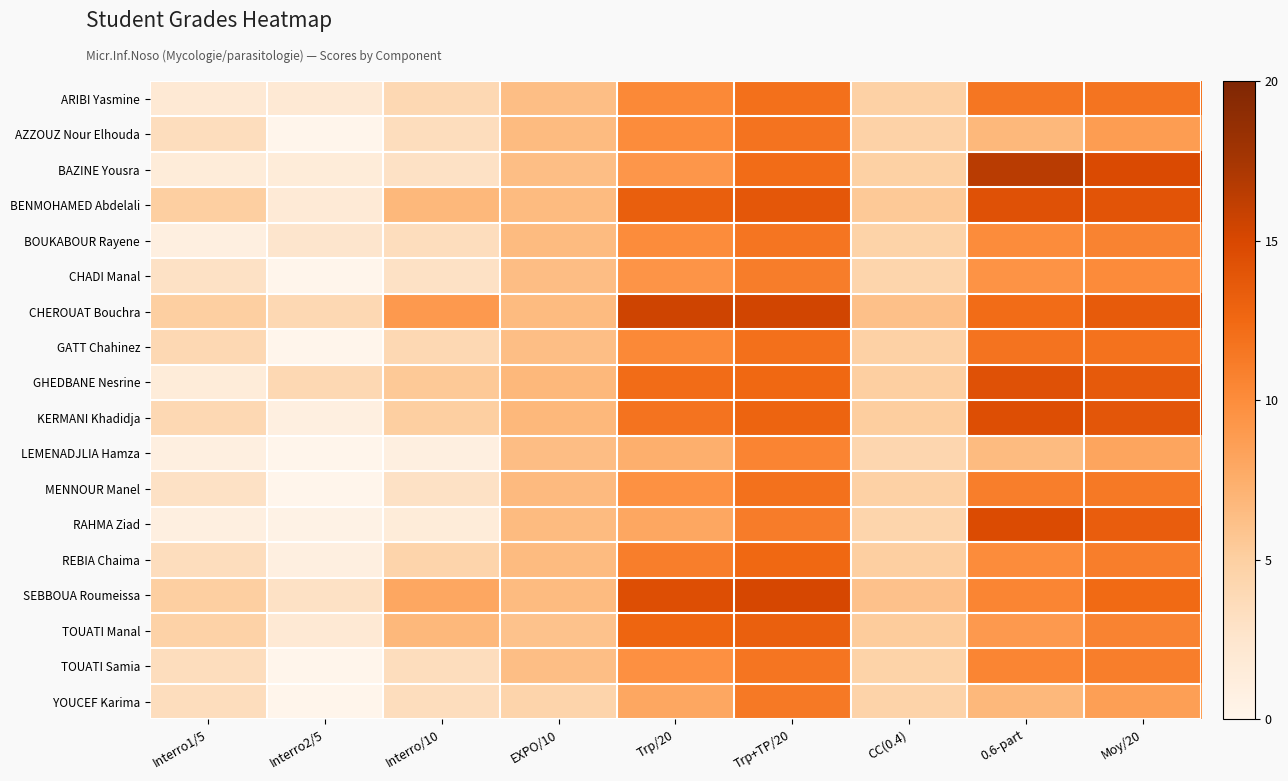

Reading right to left, transcribe all the data shown in this chart.

ARIBI Yasmine: Moy/20=11.7	0.6-part=11.5	CC(0.4)=4.8	Trp+TP/20=12.0	Trp/20=10.2	EXPO/10=6.2	Interro/10=4.0	Interro2/5=2.0	Interro1/5=2.0
AZZOUZ Nour Elhouda: Moy/20=8.8	0.6-part=6.8	CC(0.4)=4.7	Trp+TP/20=11.8	Trp/20=10.0	EXPO/10=6.5	Interro/10=3.5	Interro2/5=0.0	Interro1/5=3.5
BAZINE Yousra: Moy/20=14.8	0.6-part=16.5	CC(0.4)=4.9	Trp+TP/20=12.2	Trp/20=9.2	EXPO/10=6.2	Interro/10=3.0	Interro2/5=1.5	Interro1/5=1.5
BENMOHAMED Abdelali: Moy/20=14.1	0.6-part=14.2	CC(0.4)=5.5	Trp+TP/20=13.8	Trp/20=13.2	EXPO/10=6.5	Interro/10=6.8	Interro2/5=1.8	Interro1/5=5.0
BOUKABOUR Rayene: Moy/20=10.7	0.6-part=10.0	CC(0.4)=4.7	Trp+TP/20=11.6	Trp/20=10.0	EXPO/10=6.5	Interro/10=3.5	Interro2/5=2.5	Interro1/5=1.0
CHADI Manal: Moy/20=10.1	0.6-part=9.5	CC(0.4)=4.4	Trp+TP/20=11.1	Trp/20=9.4	EXPO/10=6.4	Interro/10=3.0	Interro2/5=0.0	Interro1/5=3.0
CHEROUAT Bouchra: Moy/20=13.5	0.6-part=12.2	CC(0.4)=6.2	Trp+TP/20=15.4	Trp/20=15.5	EXPO/10=6.5	Interro/10=9.0	Interro2/5=4.0	Interro1/5=5.0
GATT Chahinez: Moy/20=11.8	0.6-part=11.8	CC(0.4)=4.8	Trp+TP/20=12.0	Trp/20=10.2	EXPO/10=6.2	Interro/10=4.0	Interro2/5=0.0	Interro1/5=4.0
GHEDBANE Nesrine: Moy/20=13.6	0.6-part=14.2	CC(0.4)=5.0	Trp+TP/20=12.5	Trp/20=12.2	EXPO/10=6.8	Interro/10=5.5	Interro2/5=4.0	Interro1/5=1.5
KERMANI Khadidja: Moy/20=13.8	0.6-part=14.5	CC(0.4)=5.2	Trp+TP/20=12.9	Trp/20=11.8	EXPO/10=6.8	Interro/10=5.0	Interro2/5=1.0	Interro1/5=4.0
LEMENADJLIA Hamza: Moy/20=8.1	0.6-part=6.5	CC(0.4)=4.2	Trp+TP/20=10.6	Trp/20=7.4	EXPO/10=6.4	Interro/10=1.0	Interro2/5=0.0	Interro1/5=1.0
MENNOUR Manel: Moy/20=11.4	0.6-part=11.0	CC(0.4)=4.8	Trp+TP/20=11.9	Trp/20=9.6	EXPO/10=6.6	Interro/10=3.0	Interro2/5=0.0	Interro1/5=3.0
RAHMA Ziad: Moy/20=13.3	0.6-part=14.8	CC(0.4)=4.5	Trp+TP/20=11.1	Trp/20=8.0	EXPO/10=6.5	Interro/10=1.5	Interro2/5=0.5	Interro1/5=1.0
REBIA Chaima: Moy/20=11.0	0.6-part=10.0	CC(0.4)=5.0	Trp+TP/20=12.5	Trp/20=11.0	EXPO/10=6.5	Interro/10=4.5	Interro2/5=1.0	Interro1/5=3.5
SEBBOUA Roumeissa: Moy/20=12.3	0.6-part=10.5	CC(0.4)=6.0	Trp+TP/20=15.1	Trp/20=14.5	EXPO/10=6.5	Interro/10=8.0	Interro2/5=3.0	Interro1/5=5.0
TOUATI Manal: Moy/20=10.7	0.6-part=9.0	CC(0.4)=5.2	Trp+TP/20=13.1	Trp/20=12.8	EXPO/10=6.0	Interro/10=6.8	Interro2/5=2.0	Interro1/5=4.8
TOUATI Samia: Moy/20=10.9	0.6-part=10.5	CC(0.4)=4.7	Trp+TP/20=11.6	Trp/20=9.8	EXPO/10=6.2	Interro/10=3.5	Interro2/5=0.0	Interro1/5=3.5
YOUCEF Karima: Moy/20=8.6	0.6-part=6.8	CC(0.4)=4.5	Trp+TP/20=11.4	Trp/20=8.0	EXPO/10=4.5	Interro/10=3.5	Interro2/5=0.0	Interro1/5=3.5